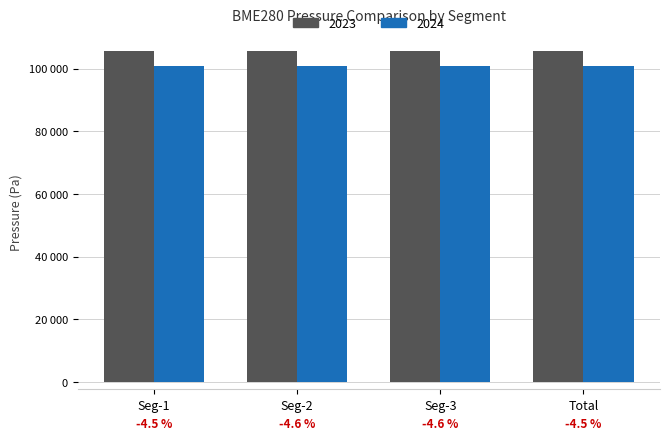

What is the value of the 2024 bar at the 1st from the left?

100866.4